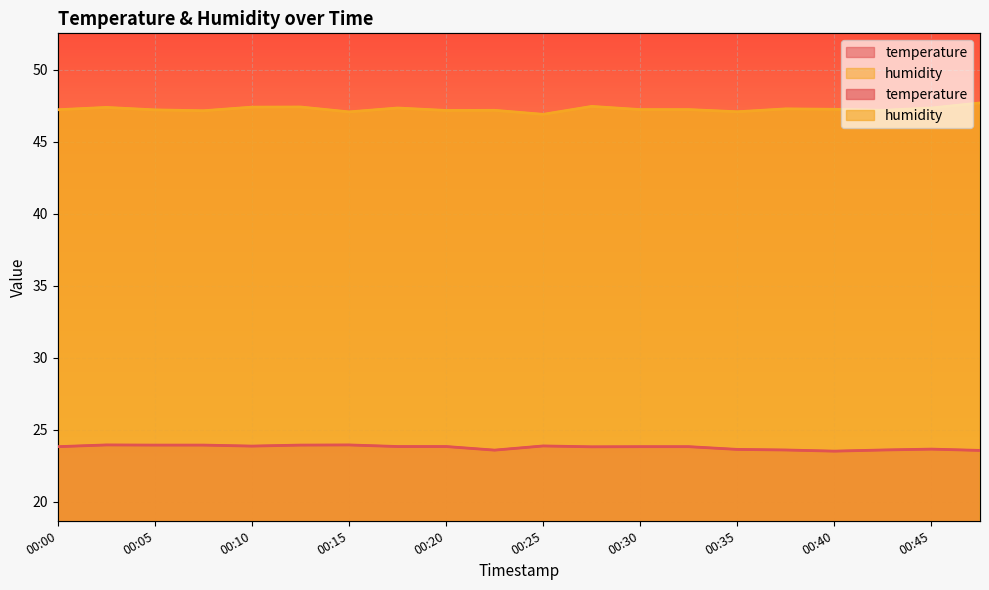

In humidity, how many points are lower than both neighbors (excluding endpoints)?

6